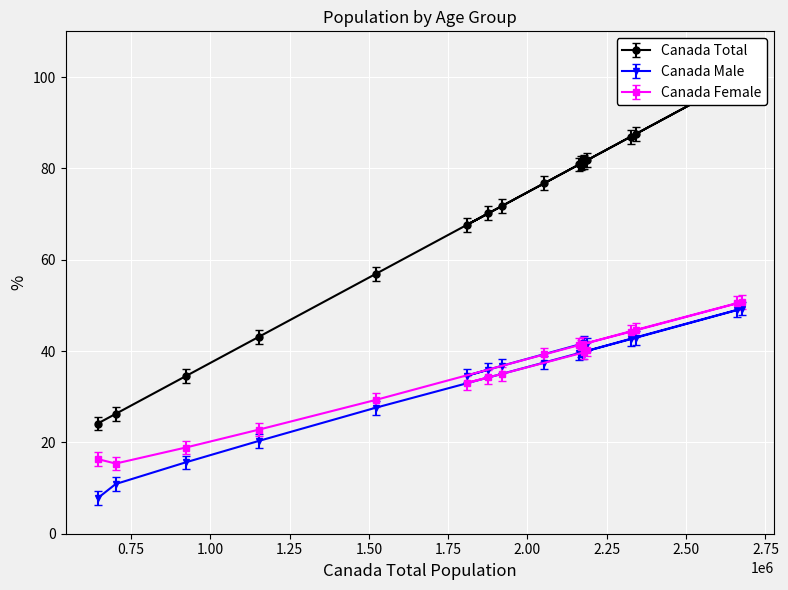

What is the smallest value displayed?

6.3